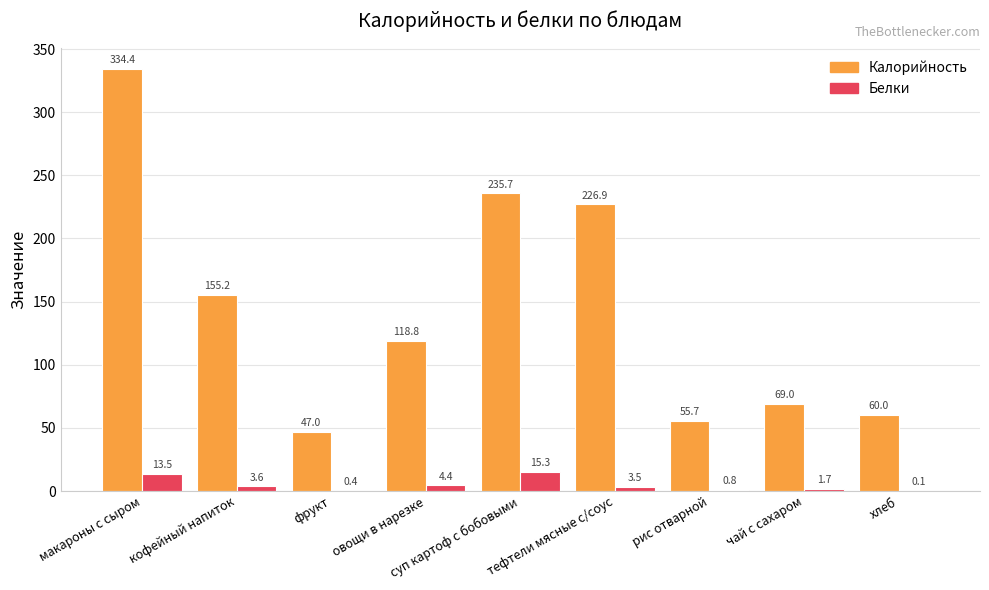

What are all the series names shown in the legend?

Калорийность, Белки